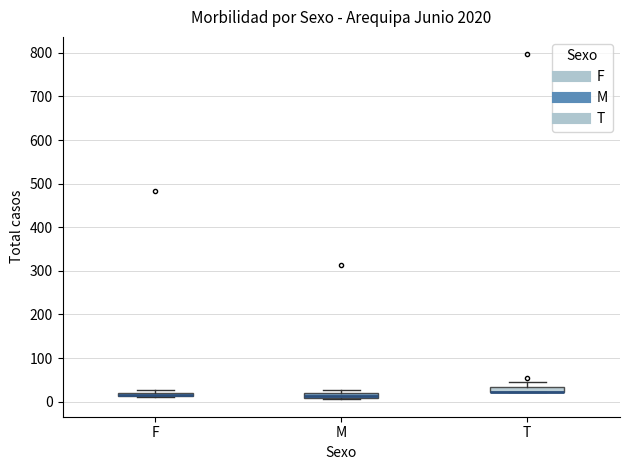

Where is the lower edge of the box for M on the y-axis? The values are not printed on the chart, so give them approximately, as read against the axis.

10